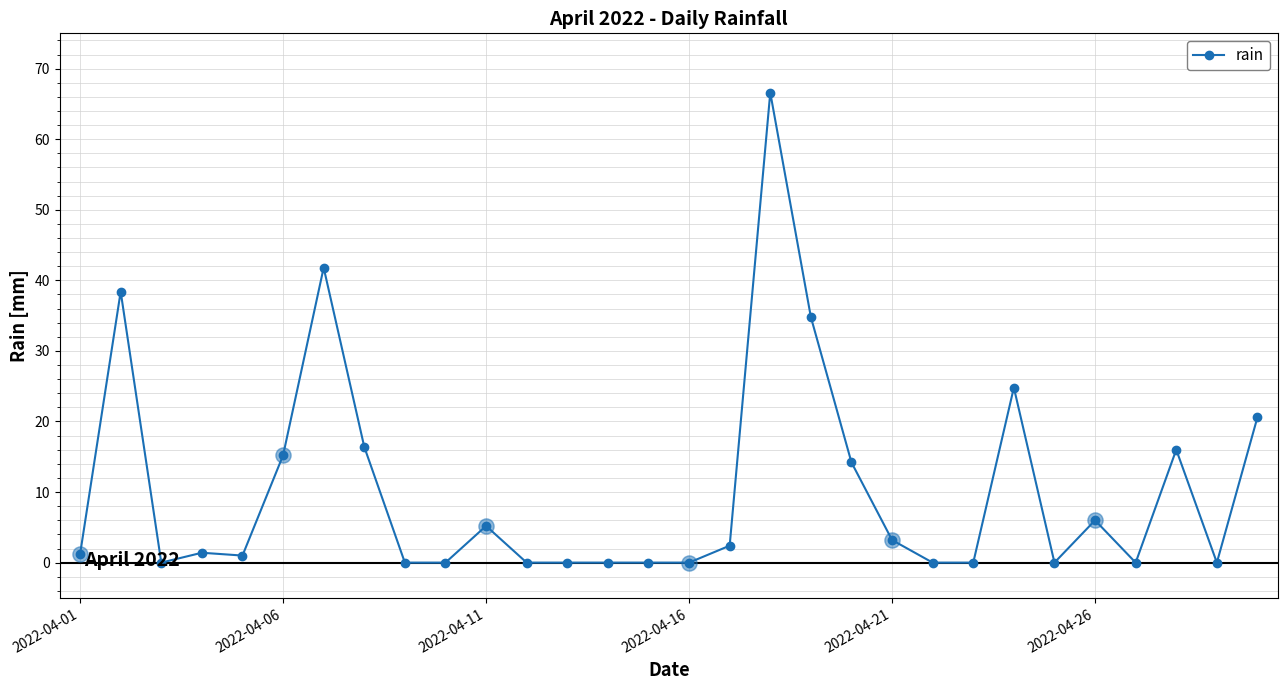

What is the sum of all values?

309.2